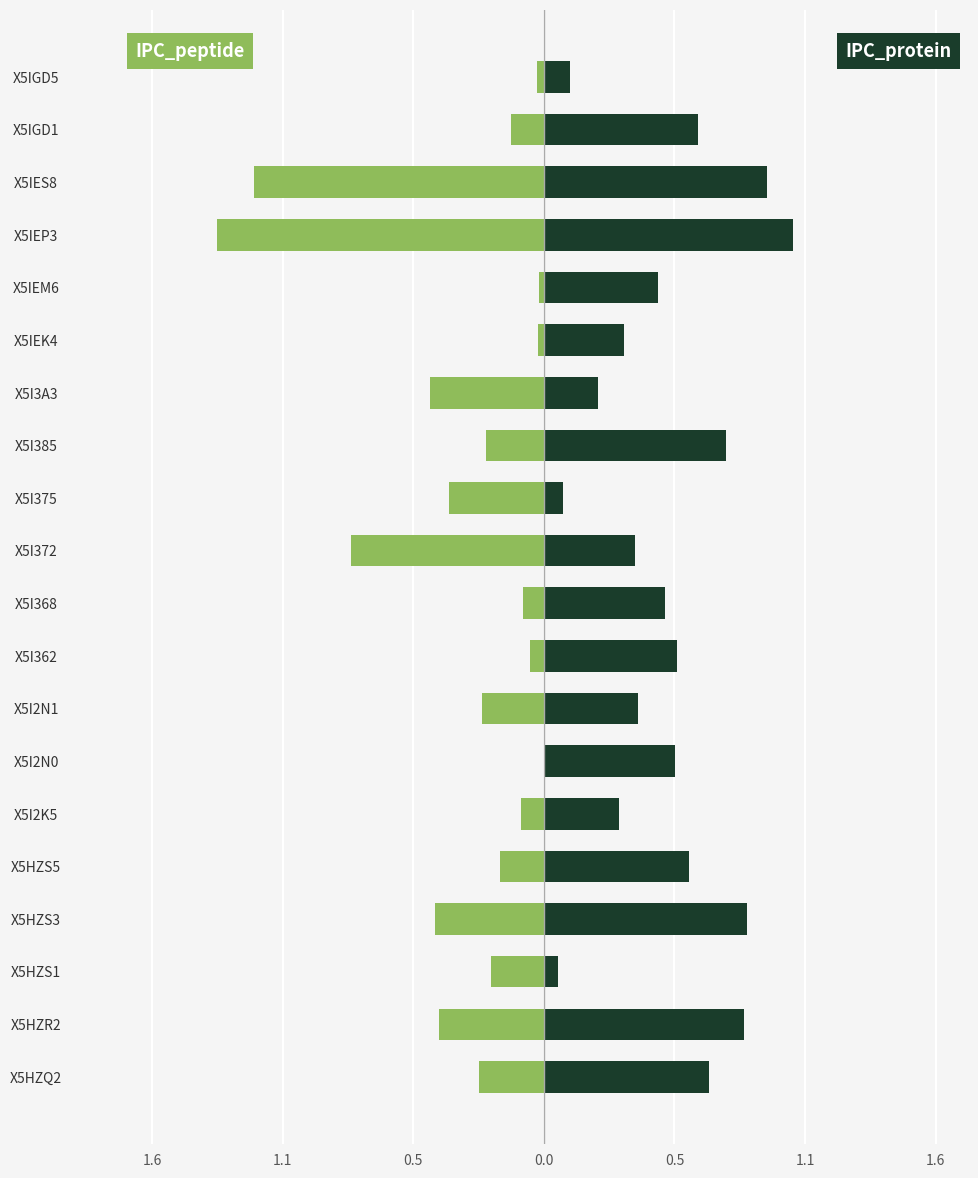

How many data points does each series have?

20